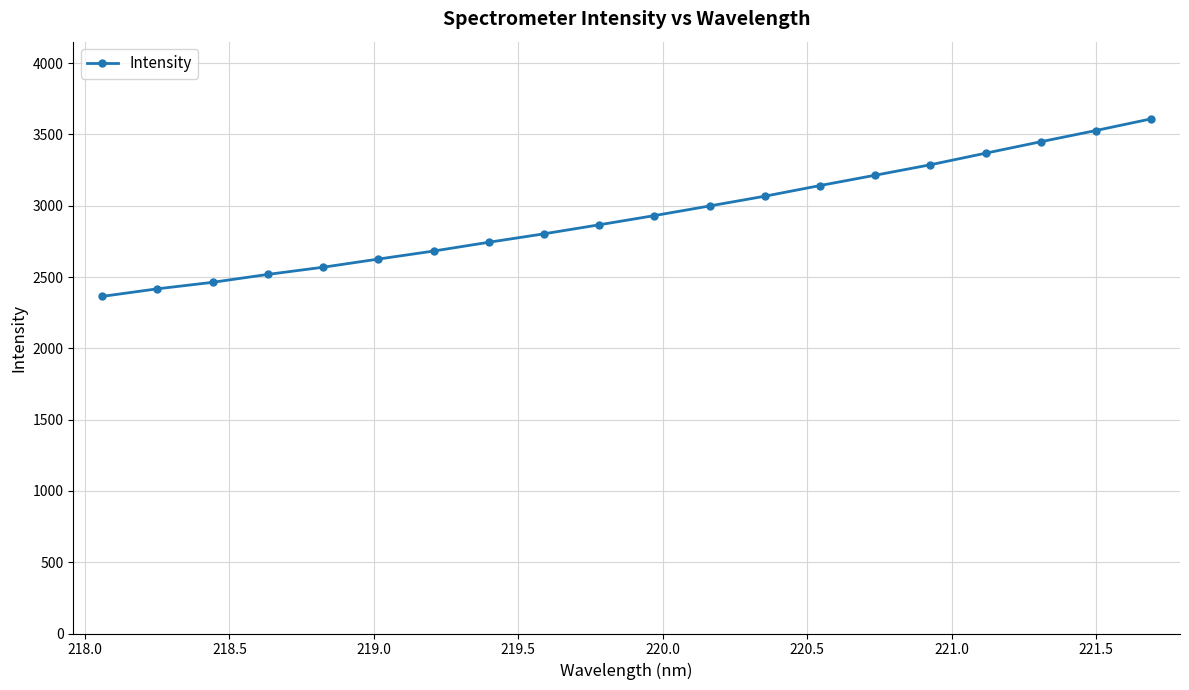

Reading left to right, transcribe all the data shown in this chart.

2364.2	2417.3	2462.9	2518.4	2568.7	2625.9	2682.1	2743.8	2803.0	2866.3	2930.8	2998.4	3066.9	3141.6	3214.0	3287.3	3368.4	3448.7	3527.4	3609.2